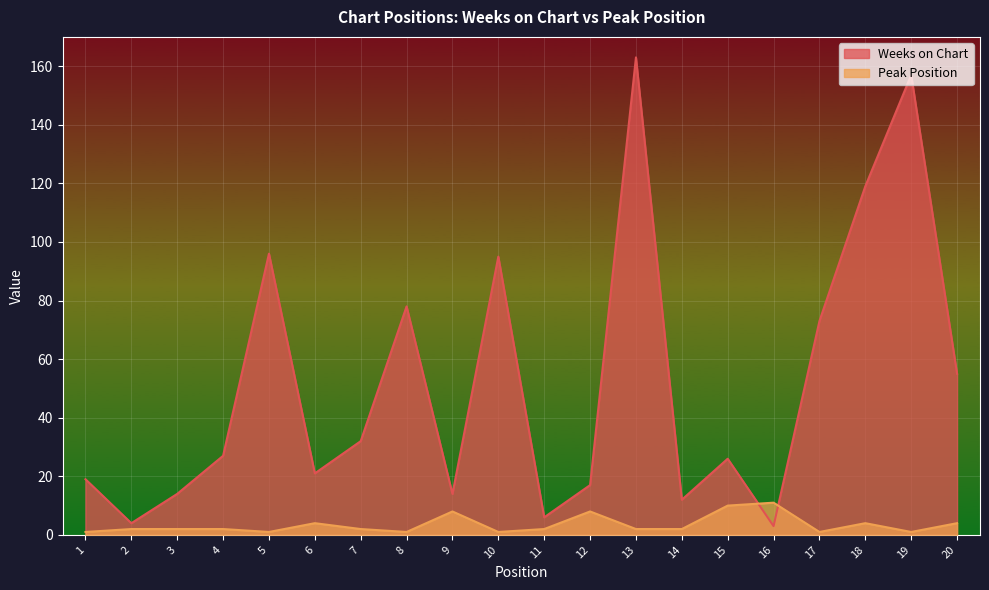

At which label is Weeks on Chart closest to 83?

8